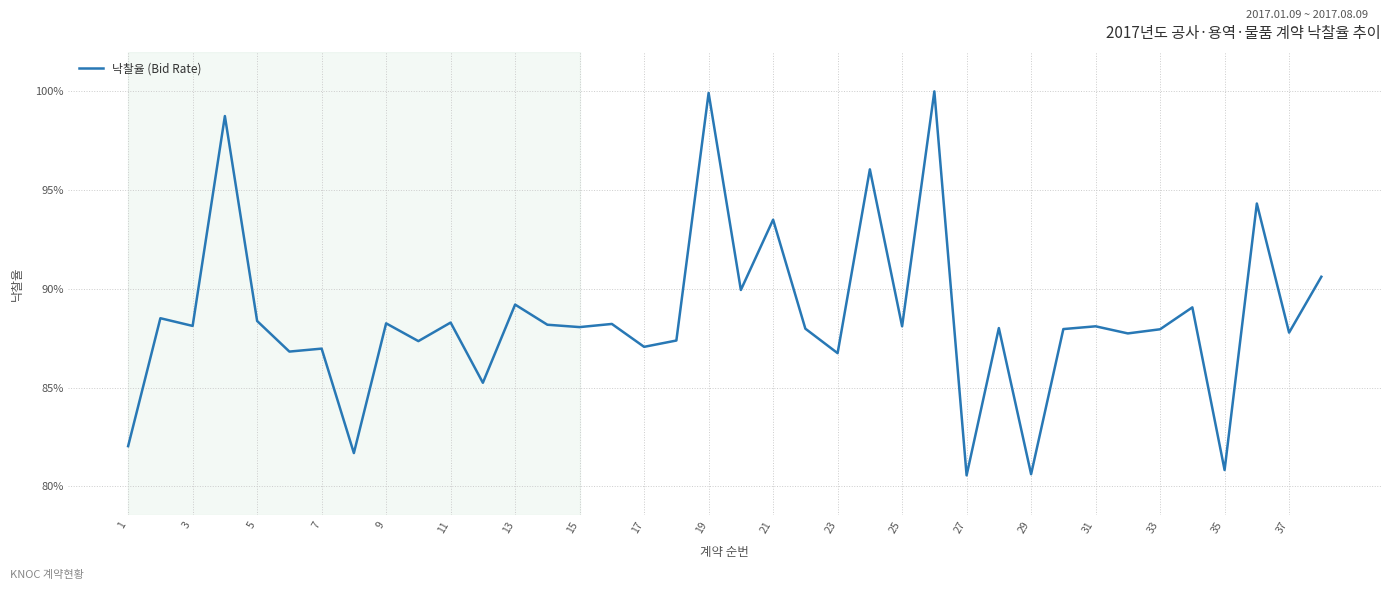

What is the average value?

88.5